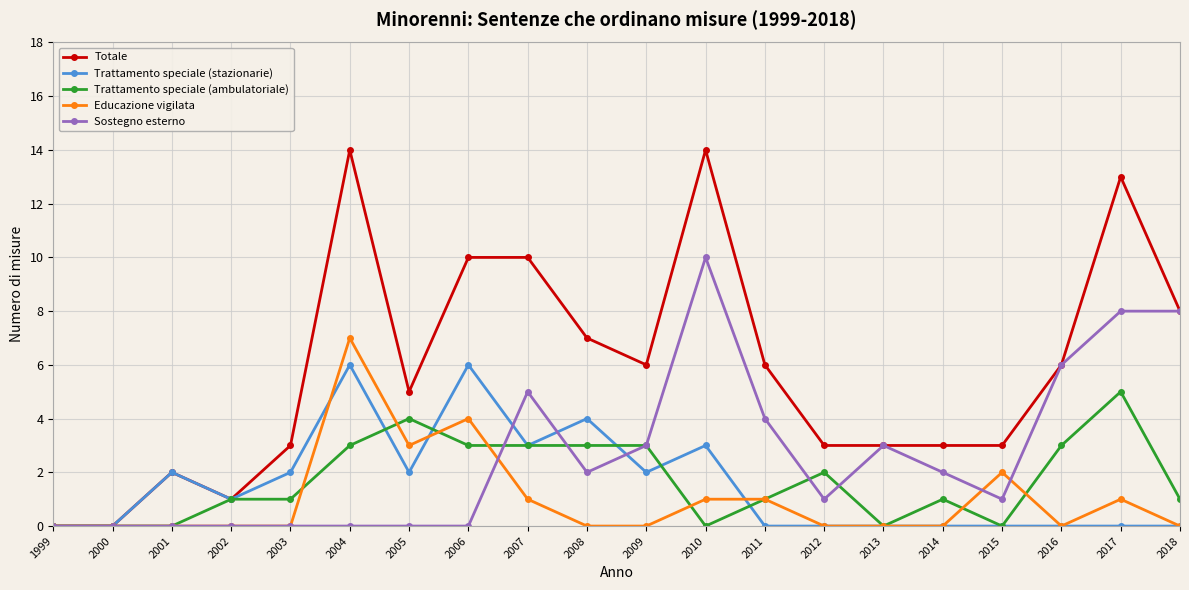

True or false: Trattamento speciale (ambulatoriale) and Trattamento speciale (stazionarie) intersect in this chart.

True